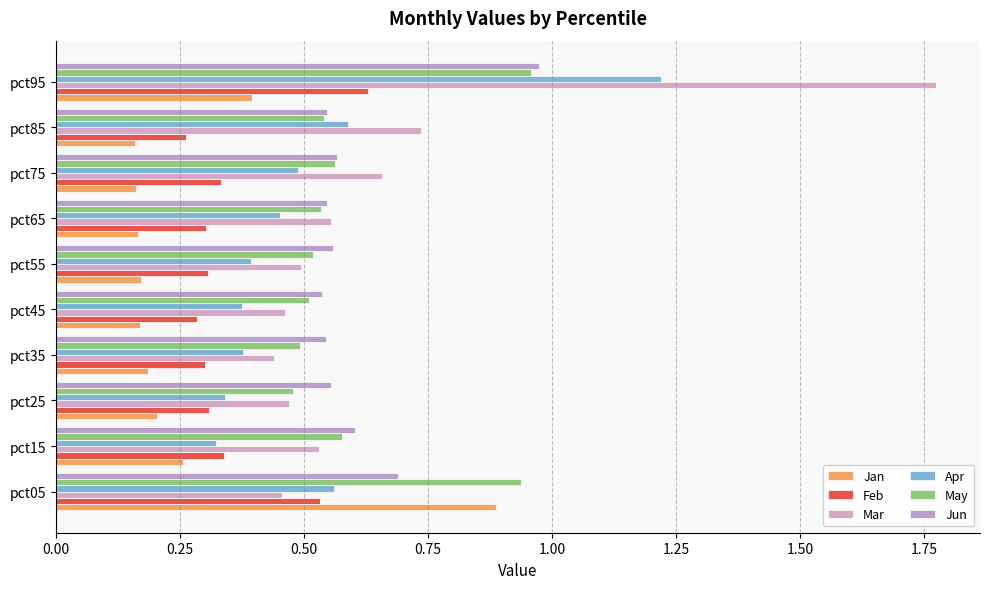

Which series has the widest spread of values?

Mar